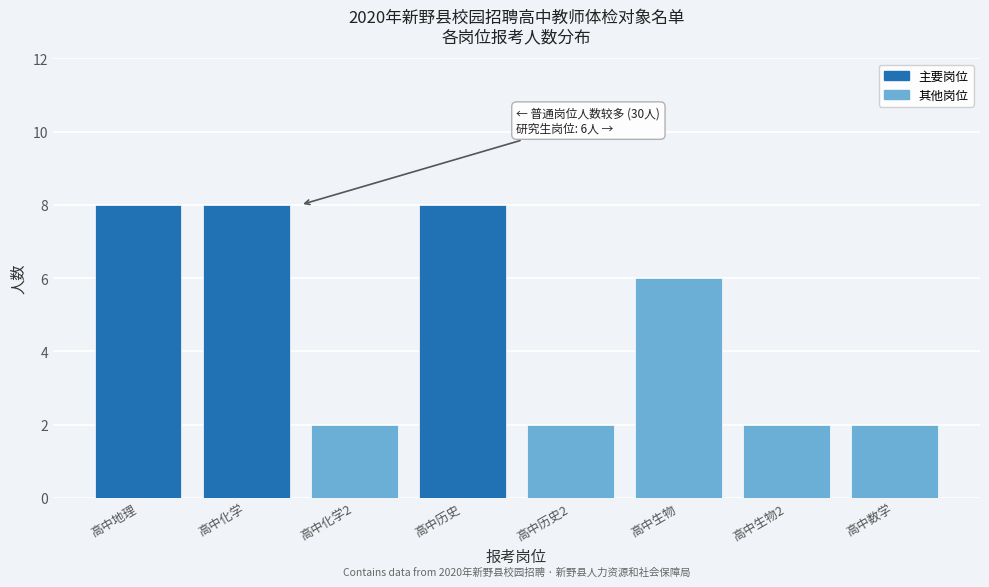

Reading left to right, transcribe all the data shown in this chart.

8	8	2	8	2	6	2	2